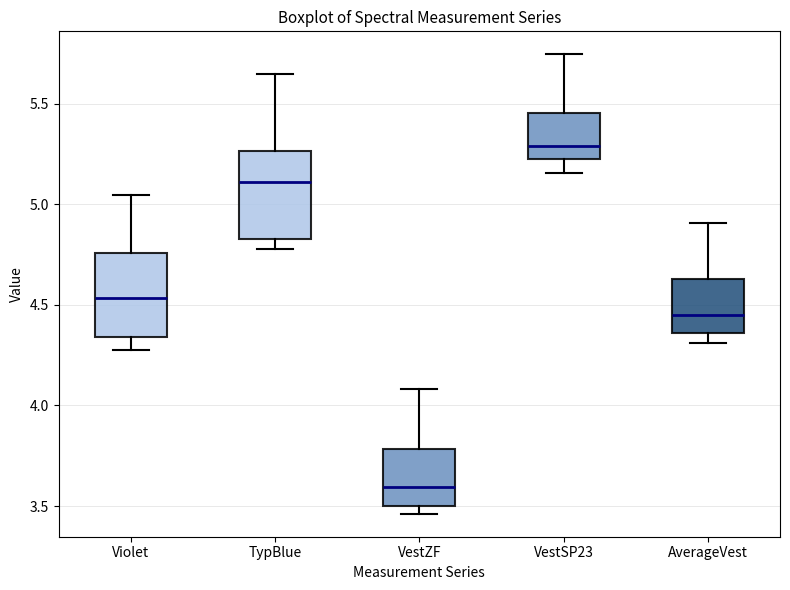

Reading left to right, transcribe this box plot: for each box, give where its median line is, the range the box spans, and where its two whiskers end, as read against the y-axis. The values are not printed on the chart, so give them approximately, as read against the axis.

Violet: median 4.55, box 4.35 to 4.75, whiskers 4.25 to 5.05
TypBlue: median 5.10, box 4.85 to 5.25, whiskers 4.80 to 5.65
VestZF: median 3.60, box 3.50 to 3.80, whiskers 3.45 to 4.10
VestSP23: median 5.30, box 5.20 to 5.45, whiskers 5.15 to 5.75
AverageVest: median 4.45, box 4.35 to 4.65, whiskers 4.30 to 4.90